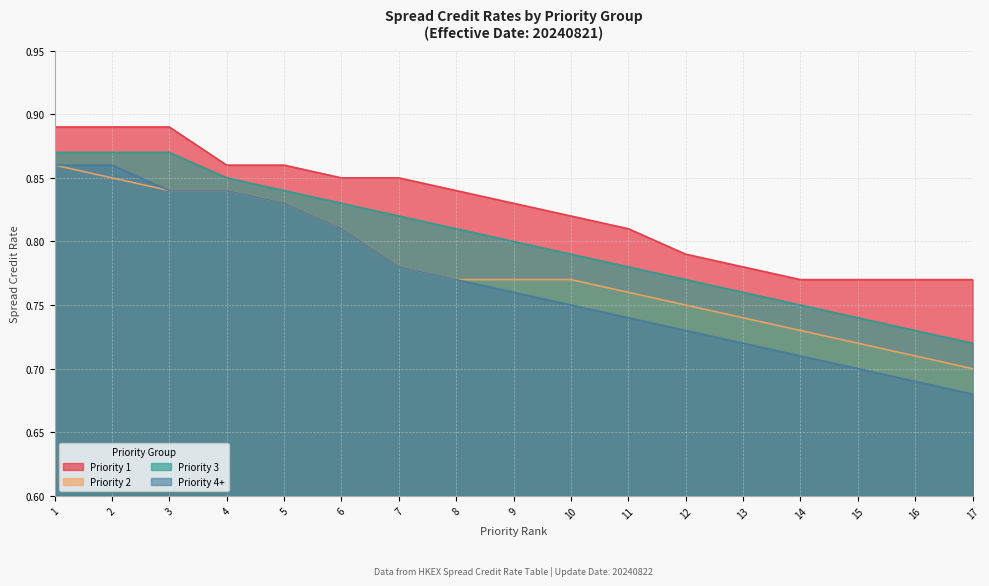

How many lines are shown in the chart?

4